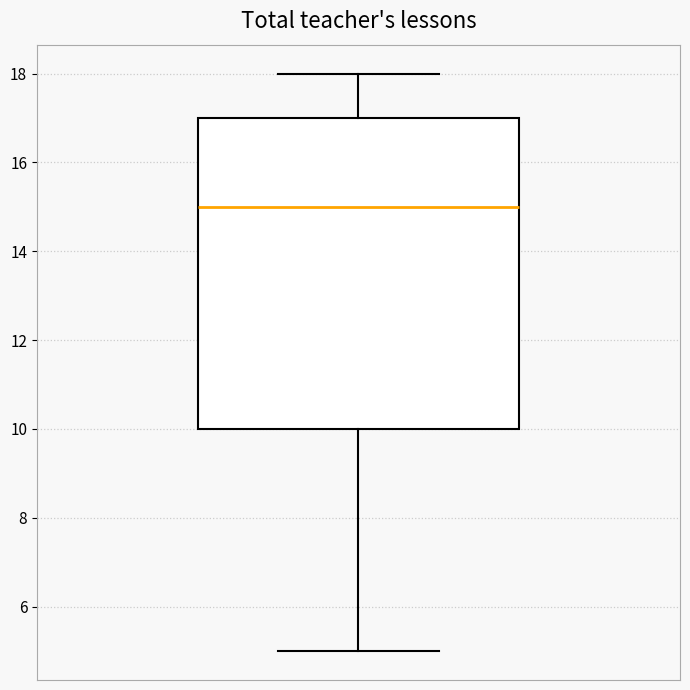

Transcribe this box plot: give where the median line is, the range the box spans, and where the two whiskers end, as read against the y-axis. The values are not printed on the chart, so give them approximately, as read against the axis.

median 15, box 10 to 17, whiskers 5 to 18